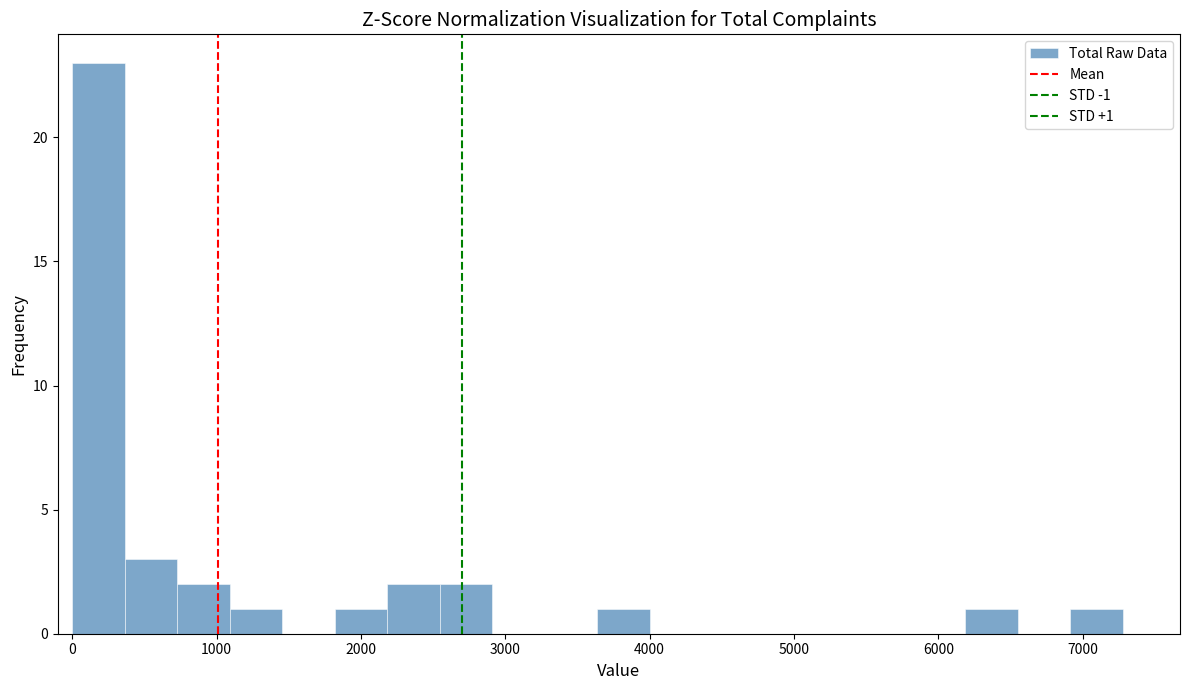

Read against the x-axis, roughly where is the centre of the tallest bar?

200